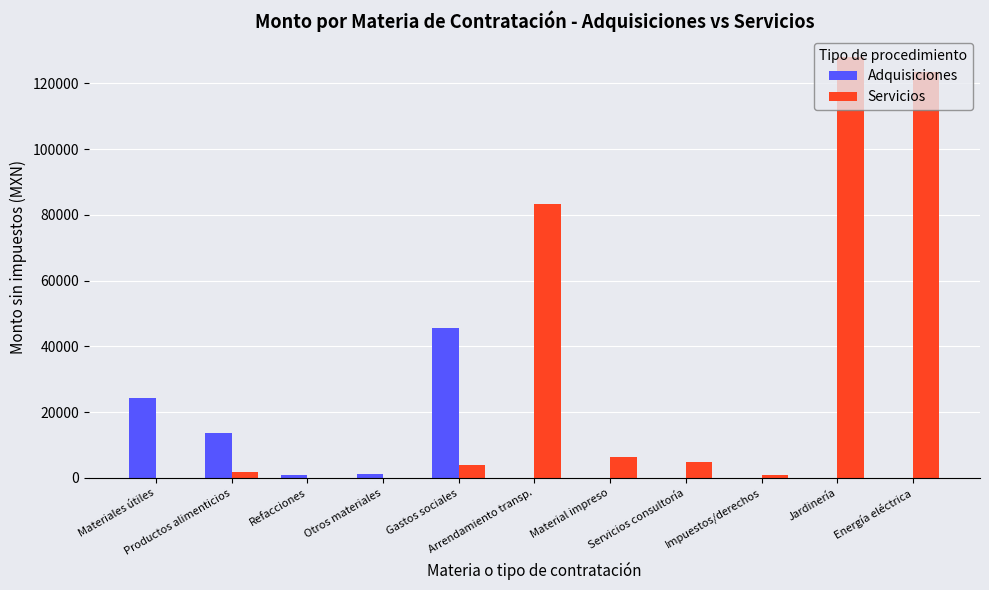

What are all the series names shown in the legend?

Adquisiciones, Servicios